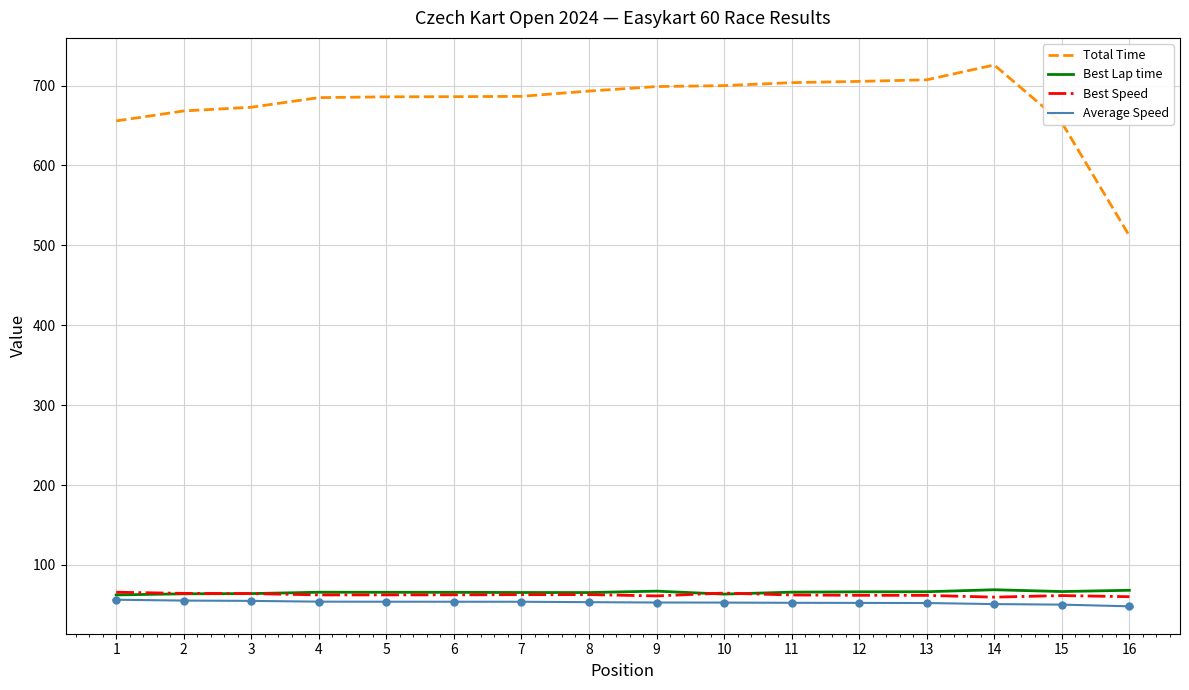

What is the minimum value for Average Speed?

48.2